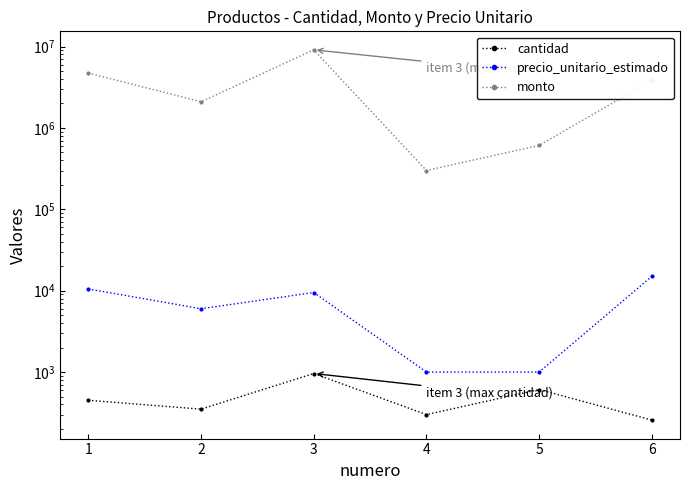

Which series has the widest spread of values?

monto